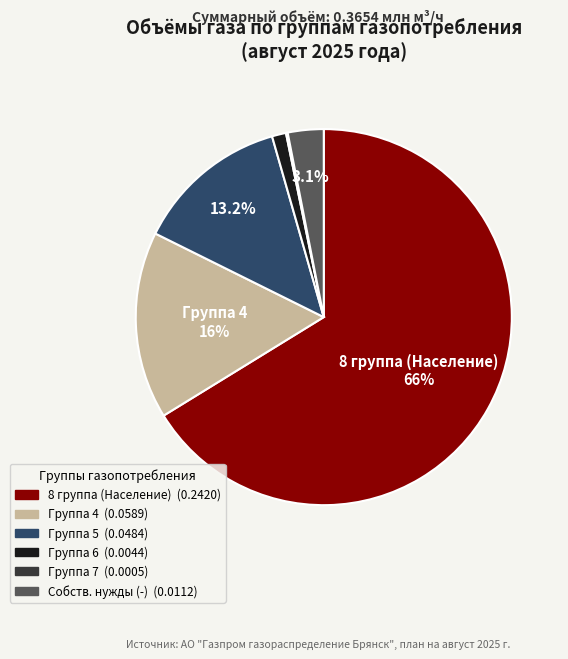

Is there a majority slice in this chart?

Yes